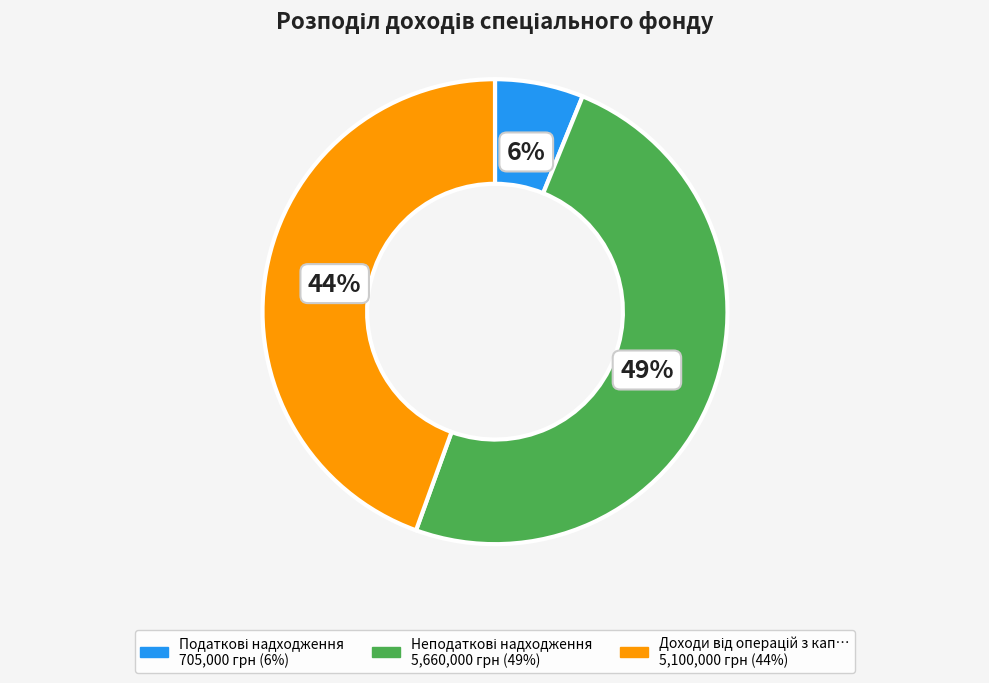

To the nearest percent, what is the average slice percentage?

33%